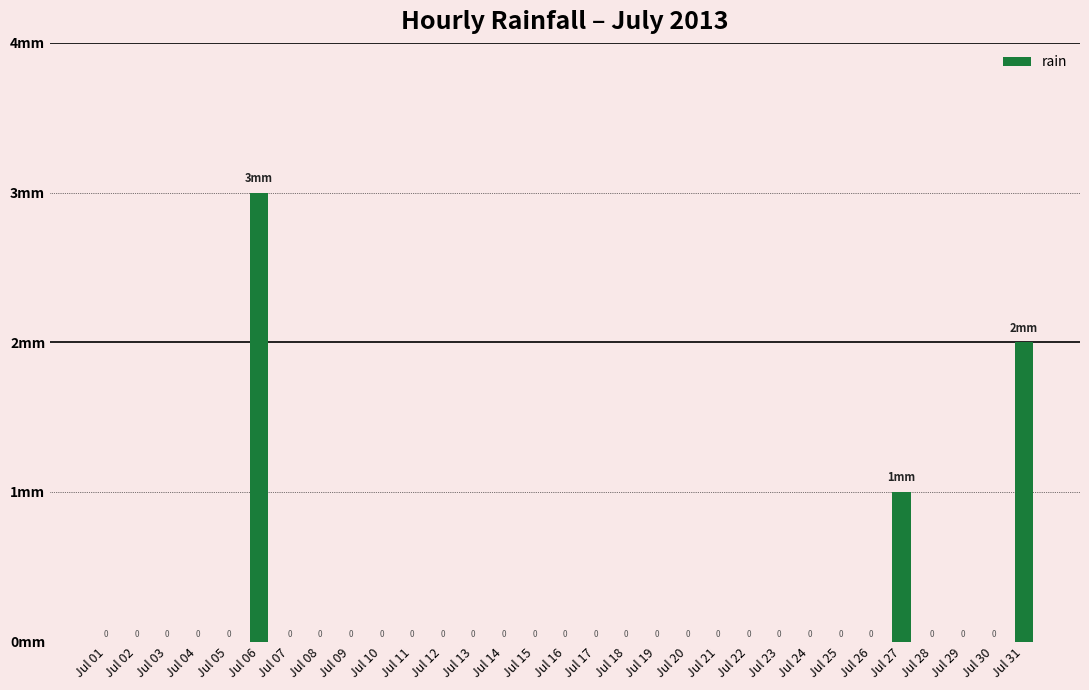

Are the bars horizontal?

No